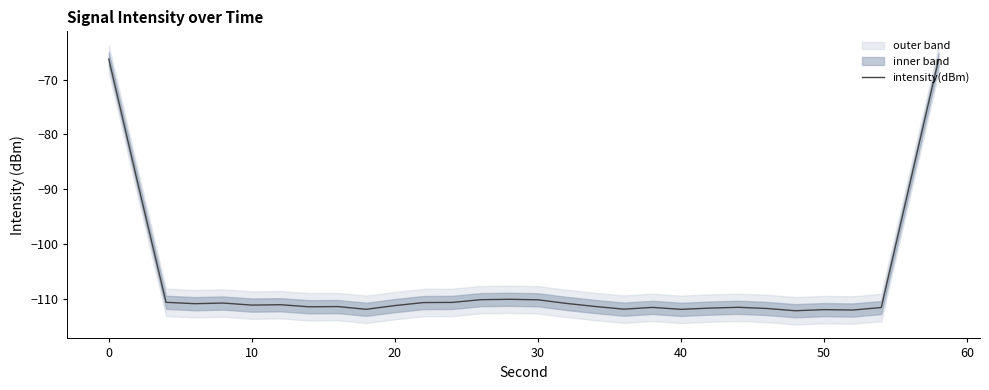

What is the minimum value shown in the chart?

-112.1